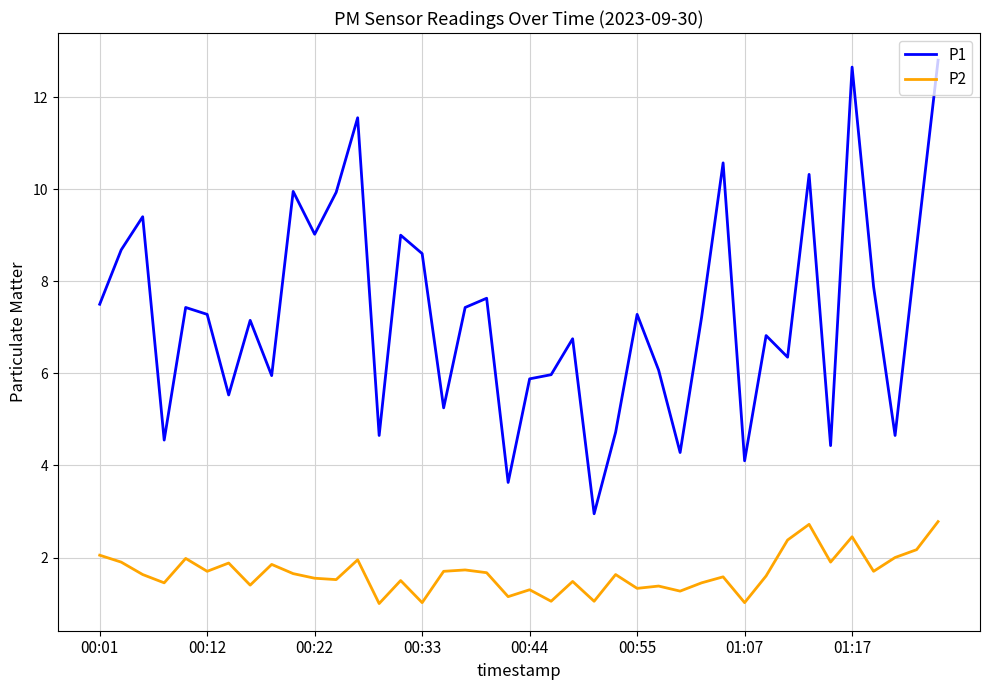

What is the highest value of the P1 series?

12.8